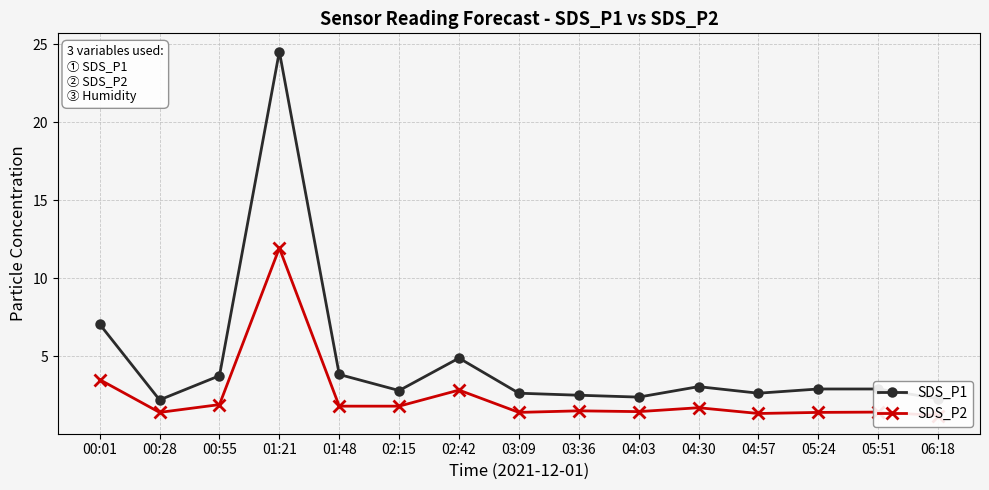

At how many categories does at least one series exceed 1?

15